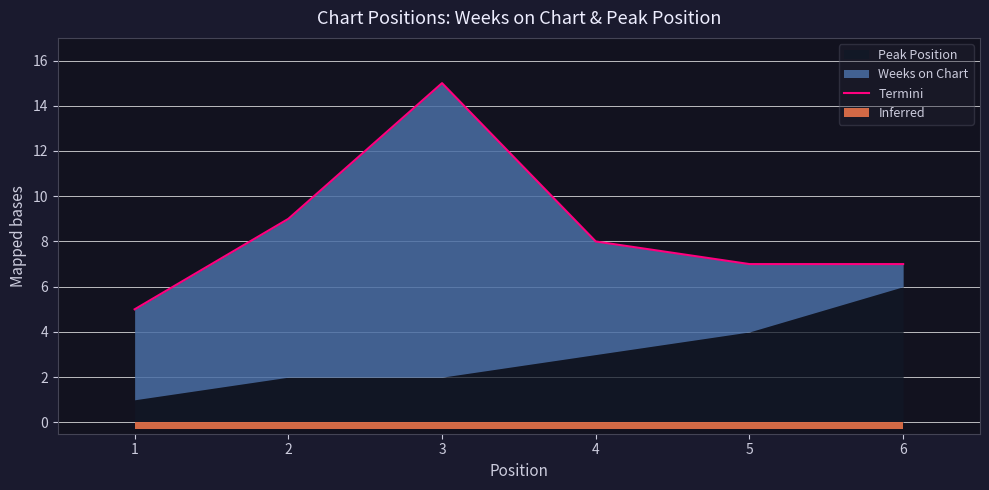

Is it true that the value at 3 is 15?

True